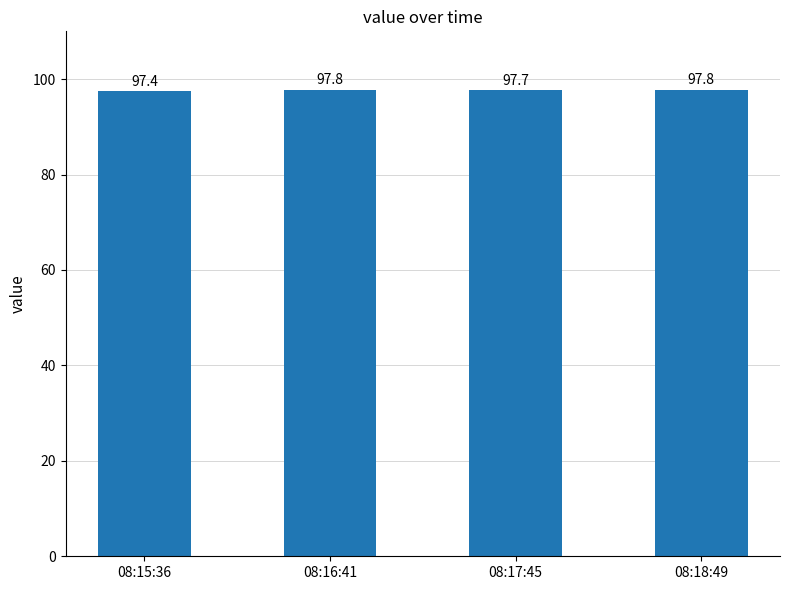

What is the maximum value shown in the chart?

97.8